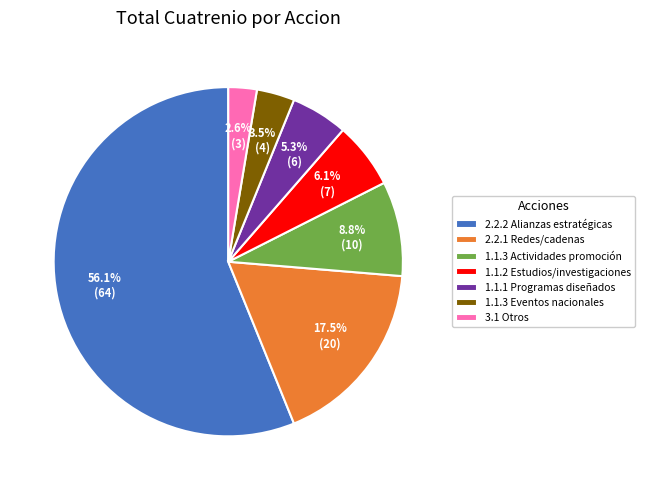

What percentage do 1.1.3 Eventos nacionales and 3.1 Otros together represent?

6.1%